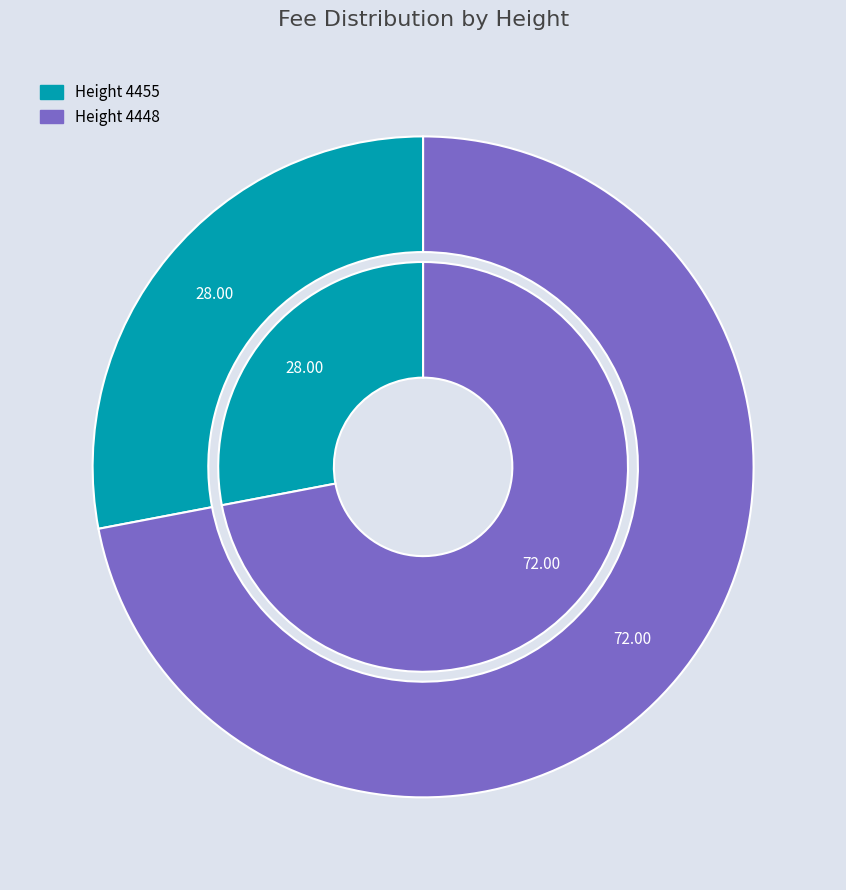

To the nearest percent, what is the difference between the 4448 and 4455 slice percentages?

44%